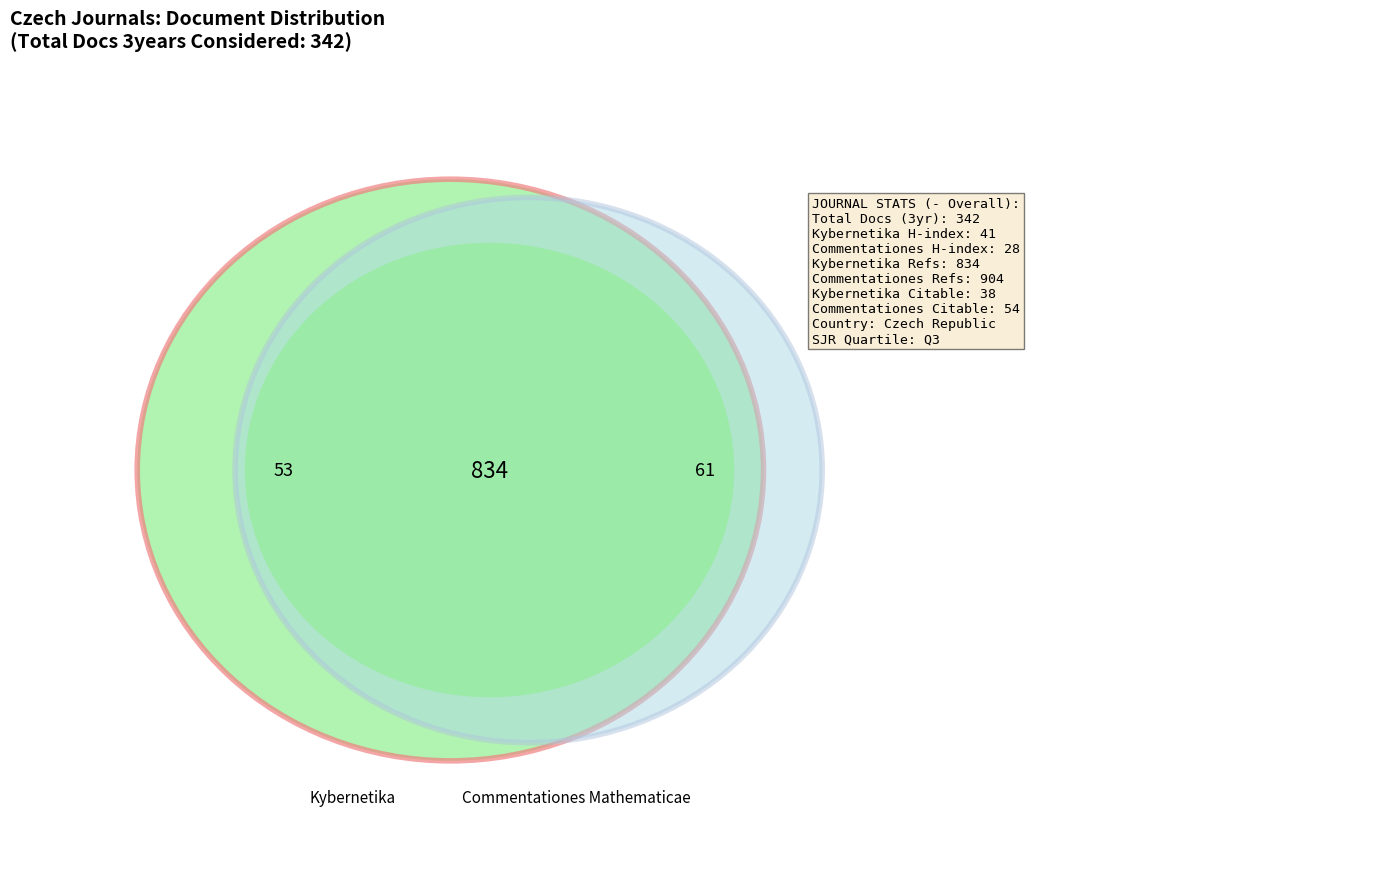

How many segments does this pie chart have?

2